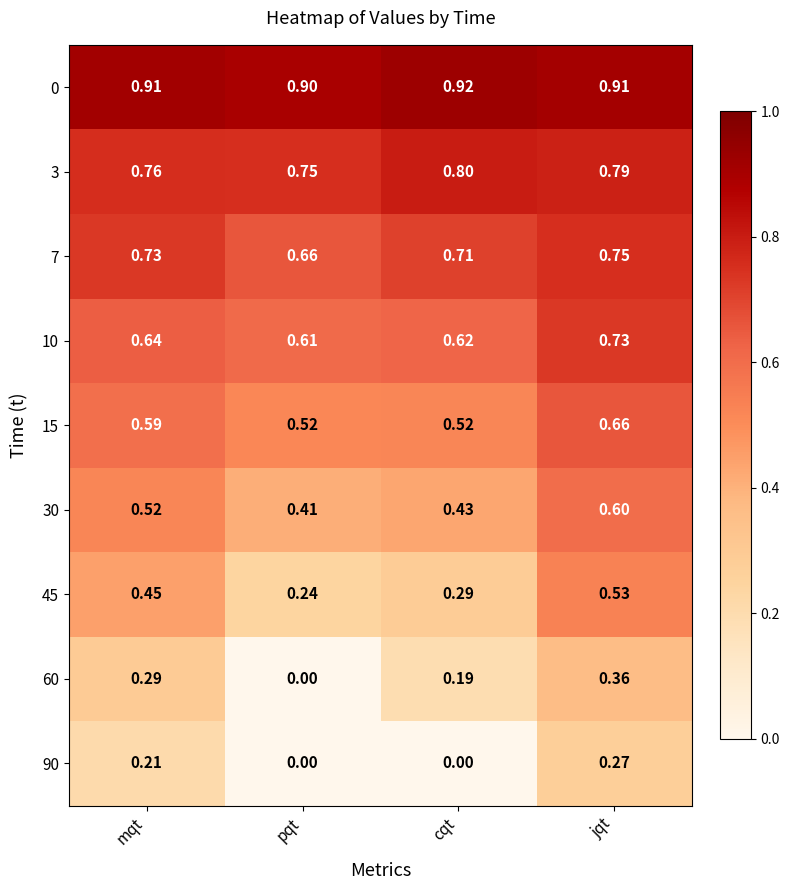

Rank the categories by 3 value from lowest to highest.

pqt, mqt, jqt, cqt